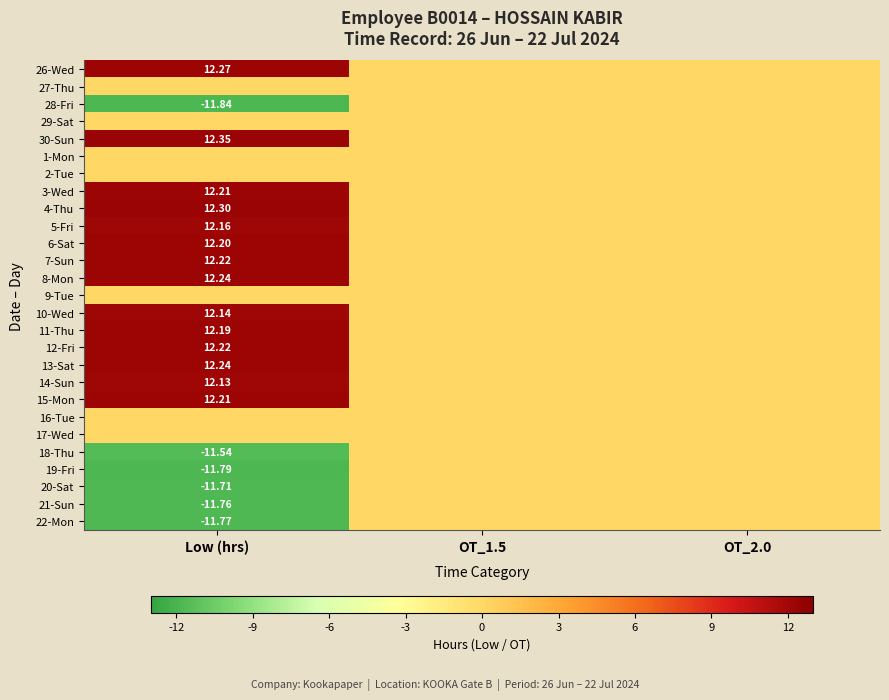

Which has a higher value, Low (hrs) or OT_1.5?

Low (hrs)